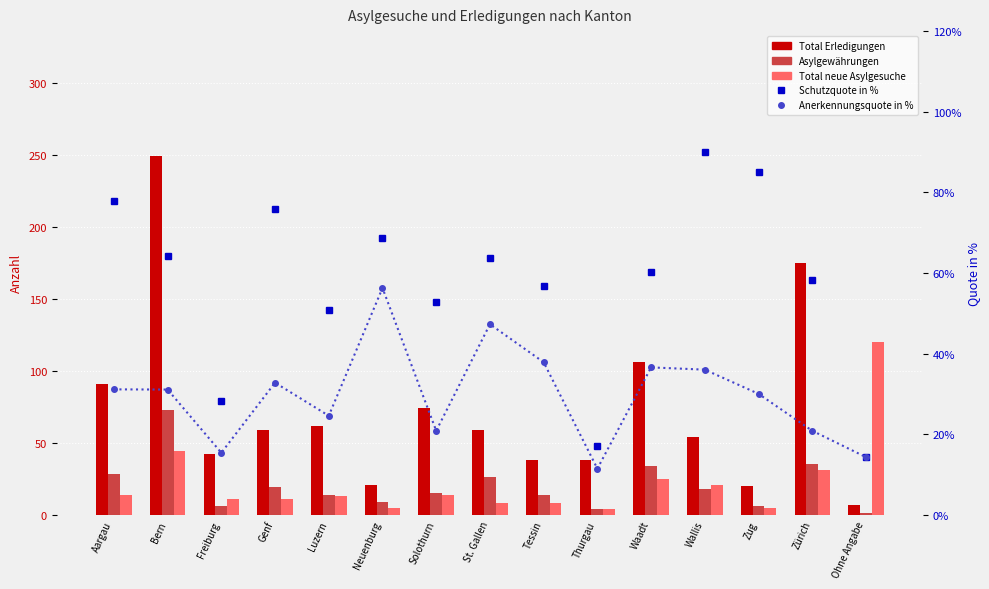

Which has a higher value, Genf or Wallis?

Genf